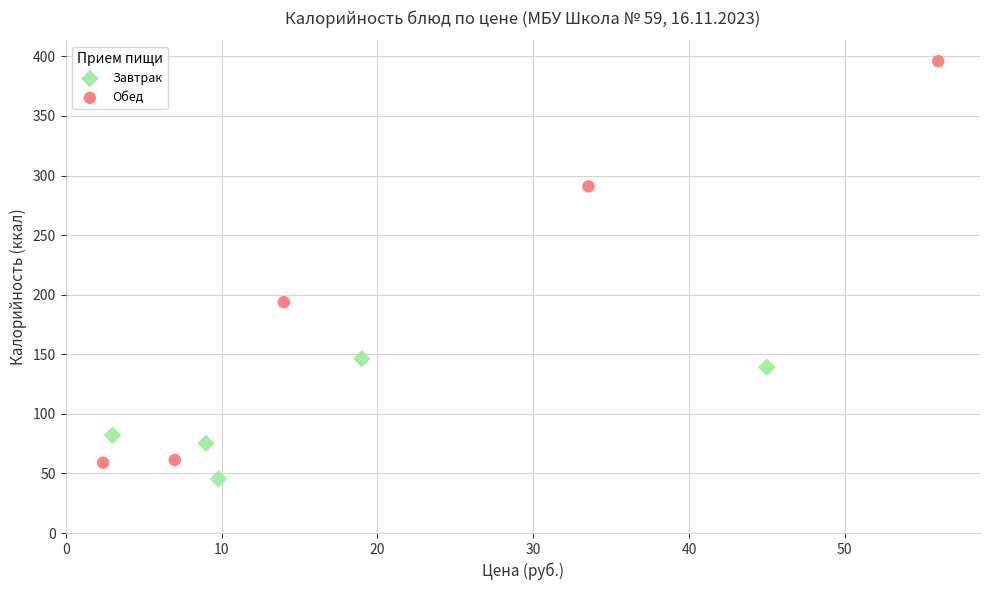

Which series reaches the maximum Y coordinate?

Обед